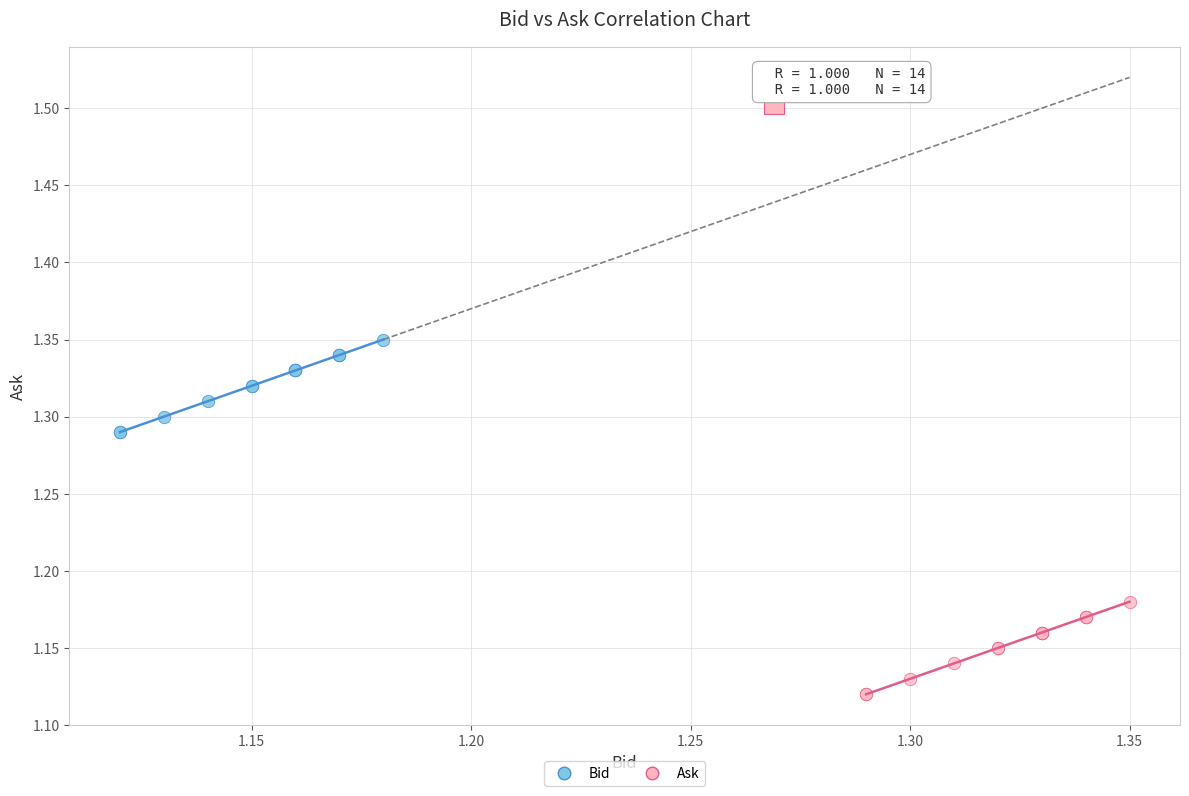

Which series reaches the maximum Y coordinate?

Bid